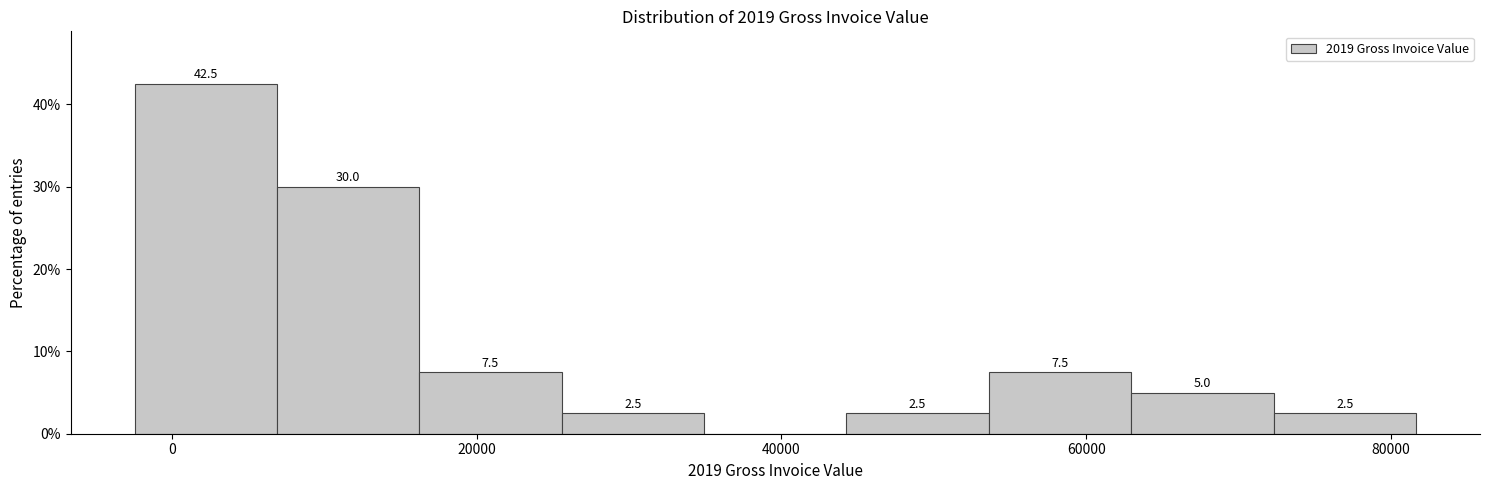

Which range on the x-axis has the tallest bar?

-2000 to 6000